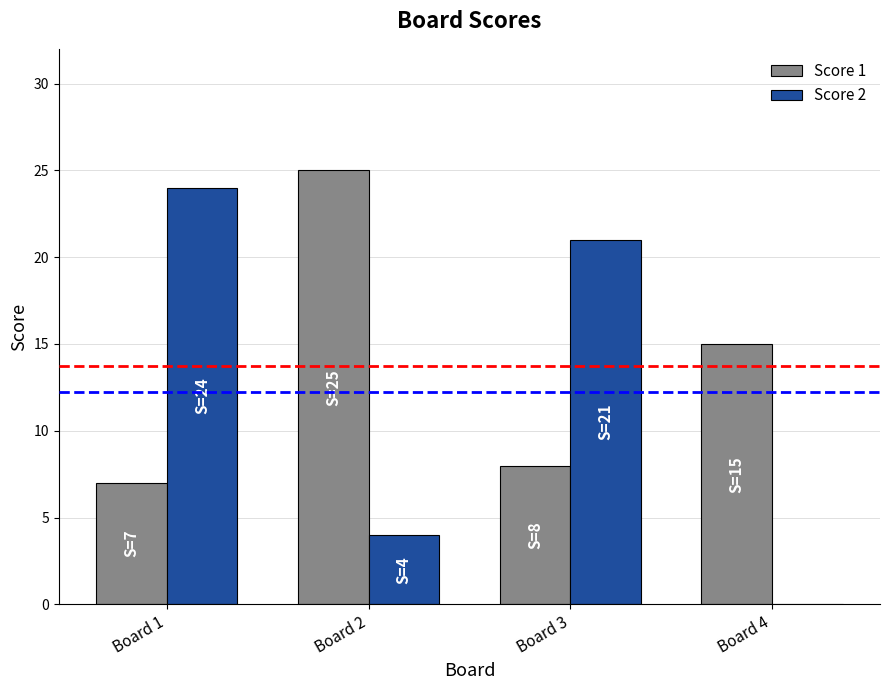

Reading right to left, what are all the values shown in this chart?

Score 1: 15	8	25	7
Score 2: 0	21	4	24